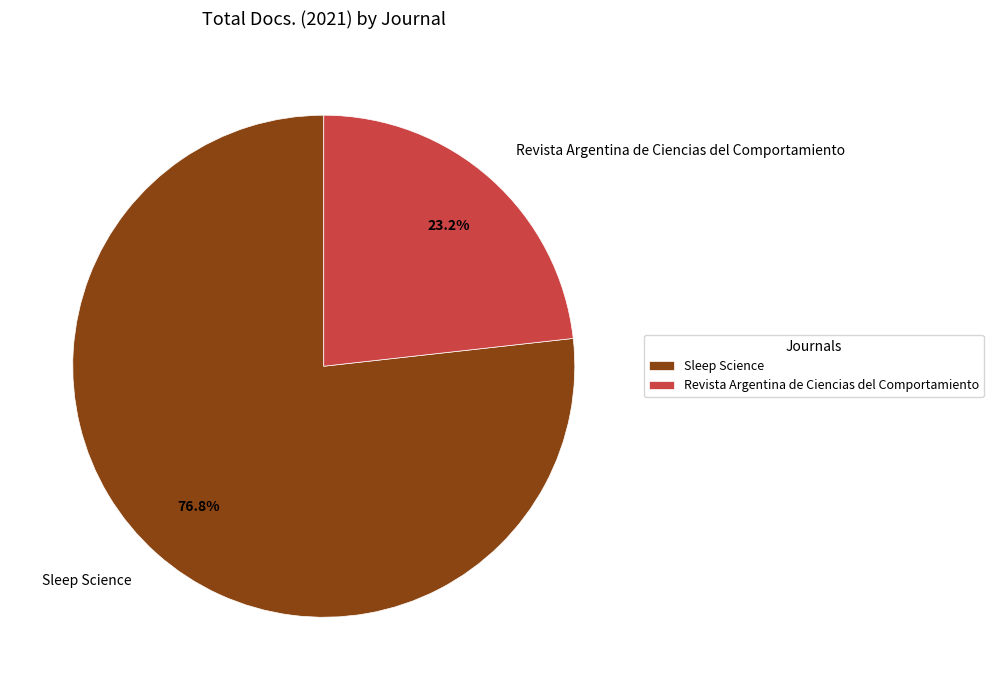

To the nearest percent, what is the combined percentage of Sleep Science and Revista Argentina de Ciencias del Comportamiento?

100%